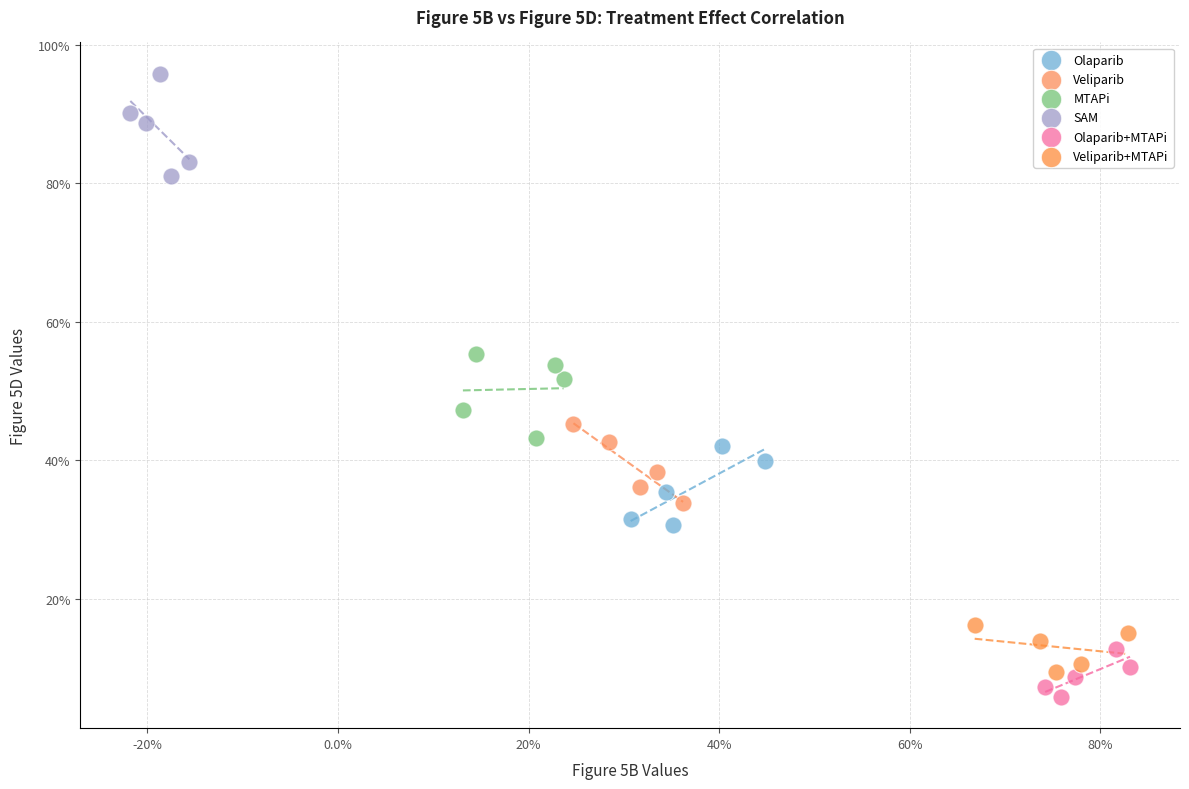

Which series reaches the maximum Y coordinate?

SAM